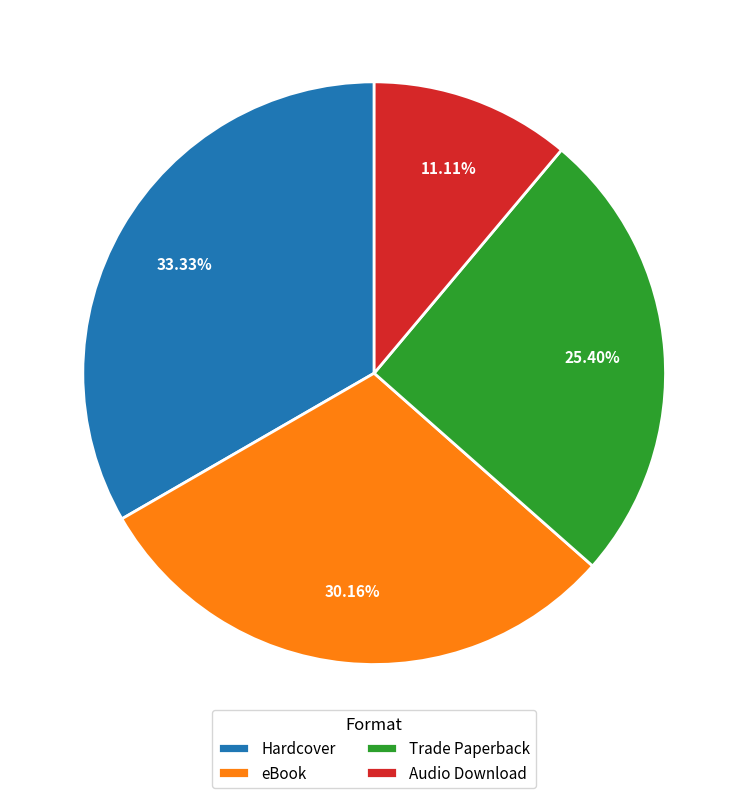

To the nearest percent, what is the difference between the Hardcover and eBook slice percentages?

3%